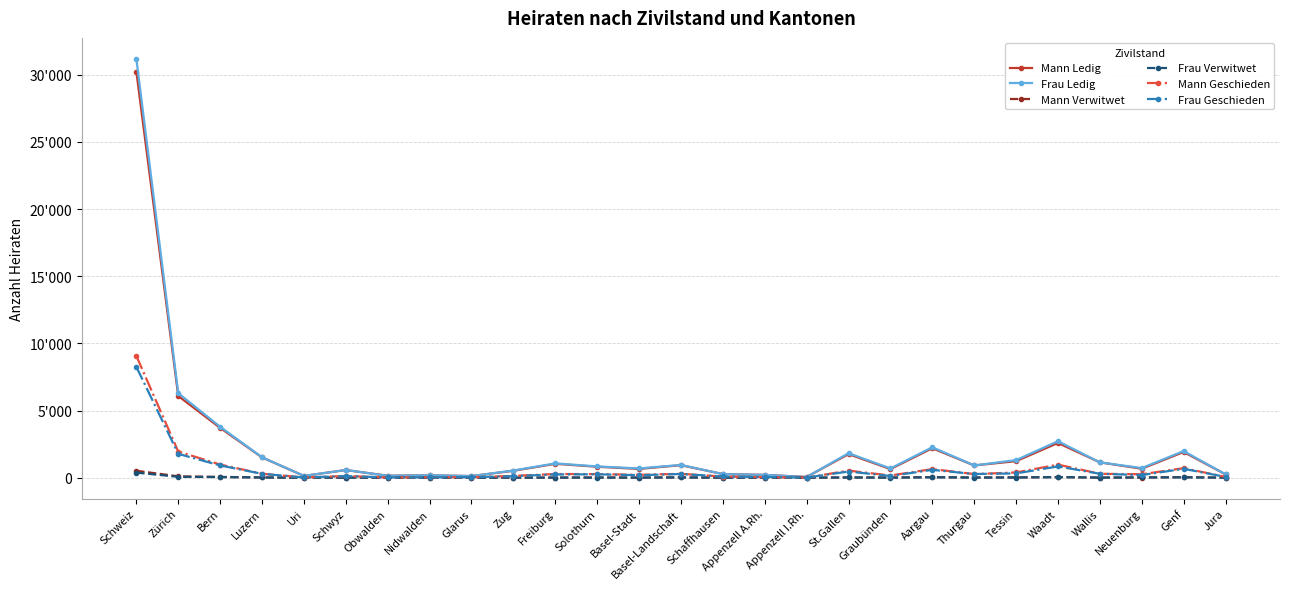

Is it true that Frau Geschieden equals 78 at Thurgau?

False